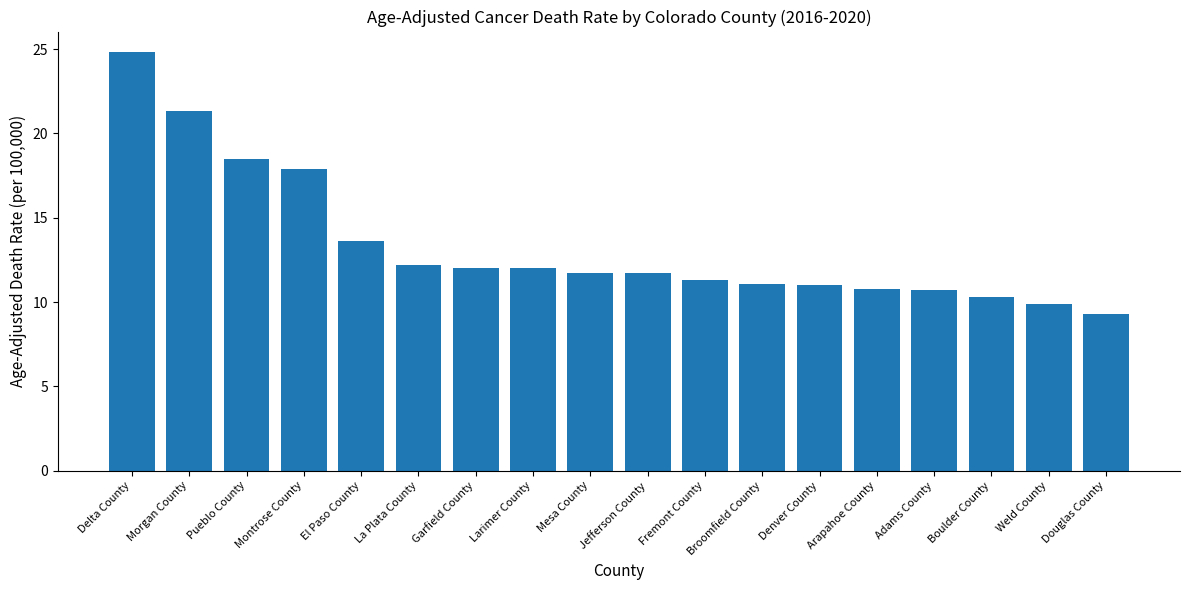

The value at La Plata County is 12.2. True or false?

True